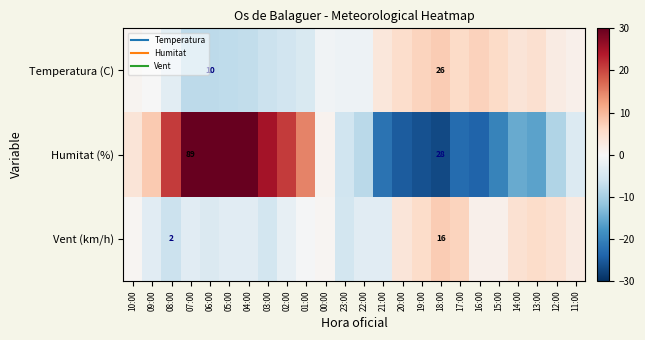

Rank the series by their average value, from highest to lowest.

Humitat (%), Vent (km/h), Temperatura (C)